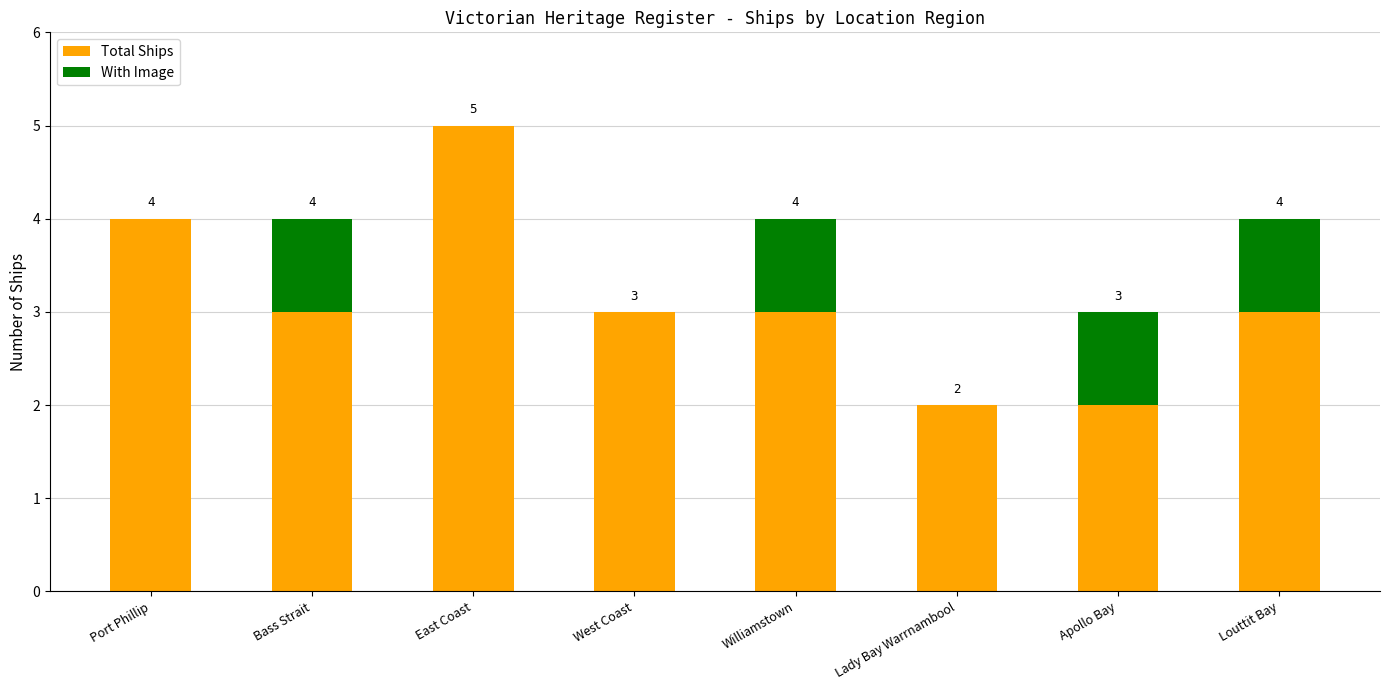

What is the difference between the Total Ships values at West Coast and Apollo Bay?

1